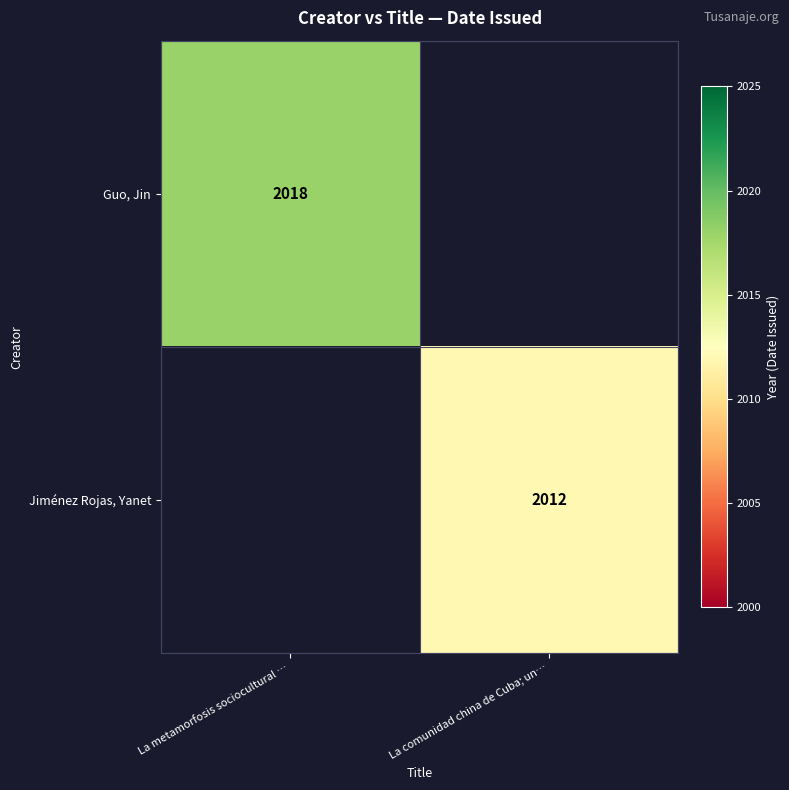

True or false: Guo, Jin has a value of 2018 at La metamorfosis sociocultural ….

True